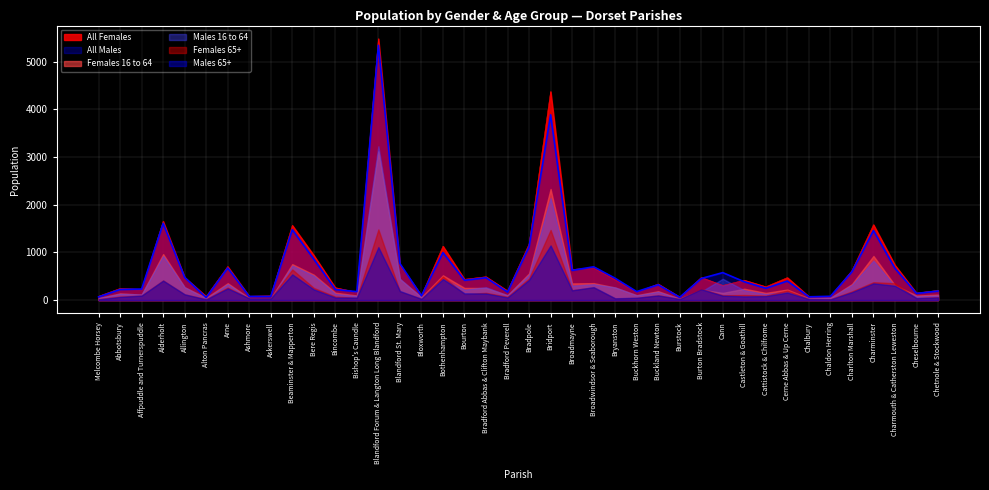

The Males 16 to 64 series shows 48 at Chaldon Herring. True or false?

True